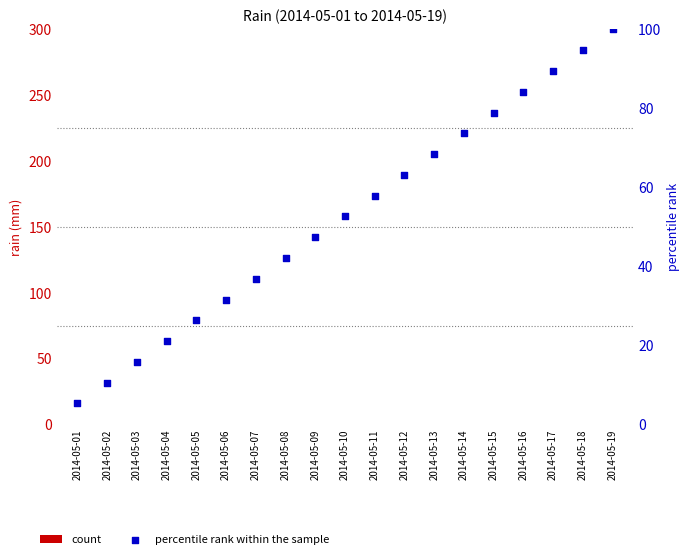

Is the value of percentile rank within the sample at 2014-05-15 greater than the value of count at 2014-05-07?

Yes